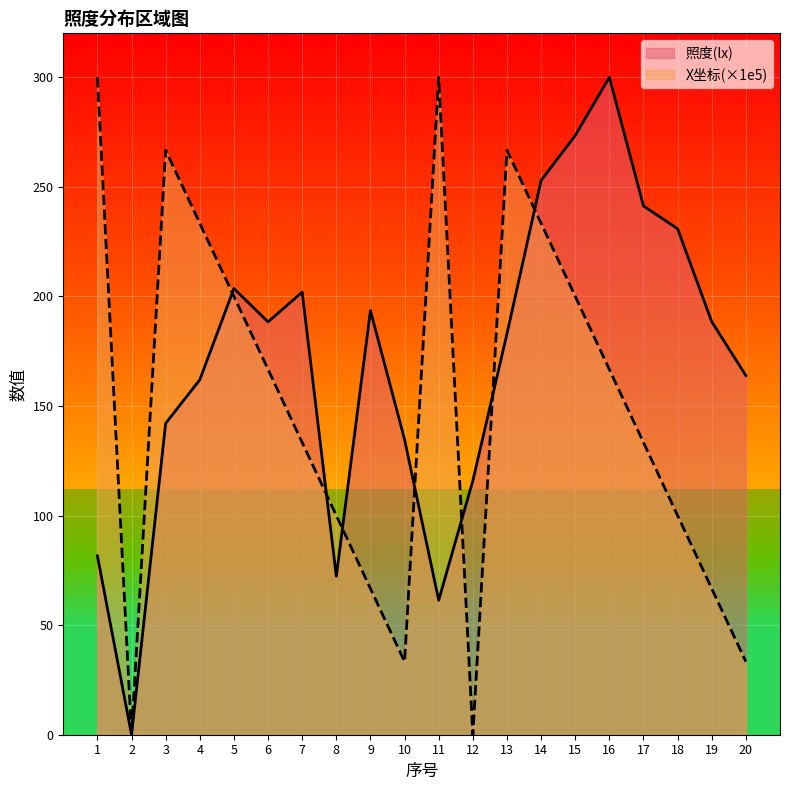

What is the sum of the X(×1e5) values at 17 and 10?

166.7